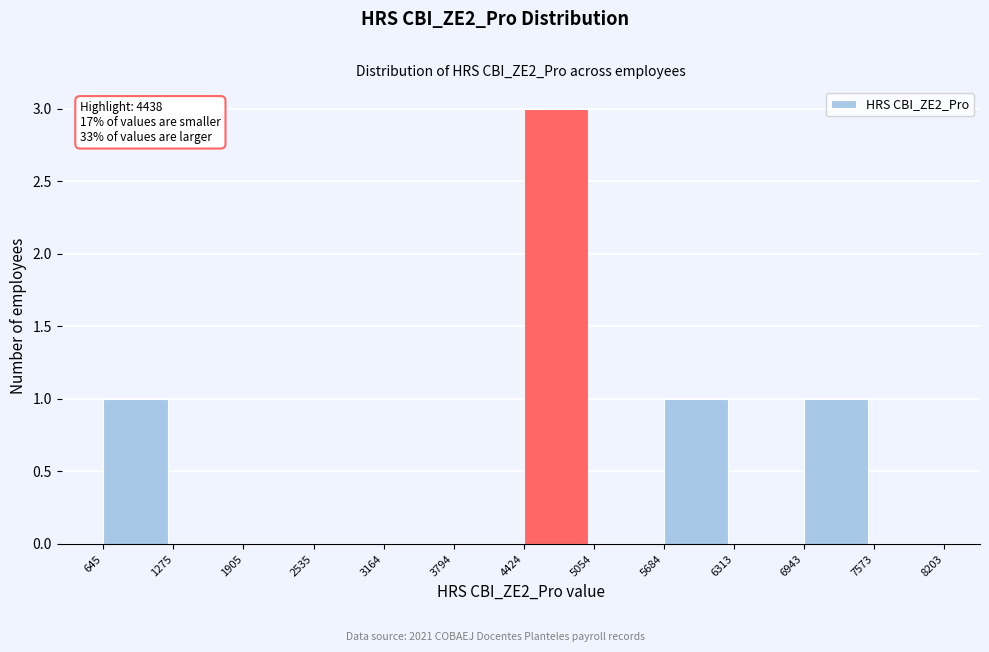

Over which range of the x-axis is the bar tallest?

4424 to 5054